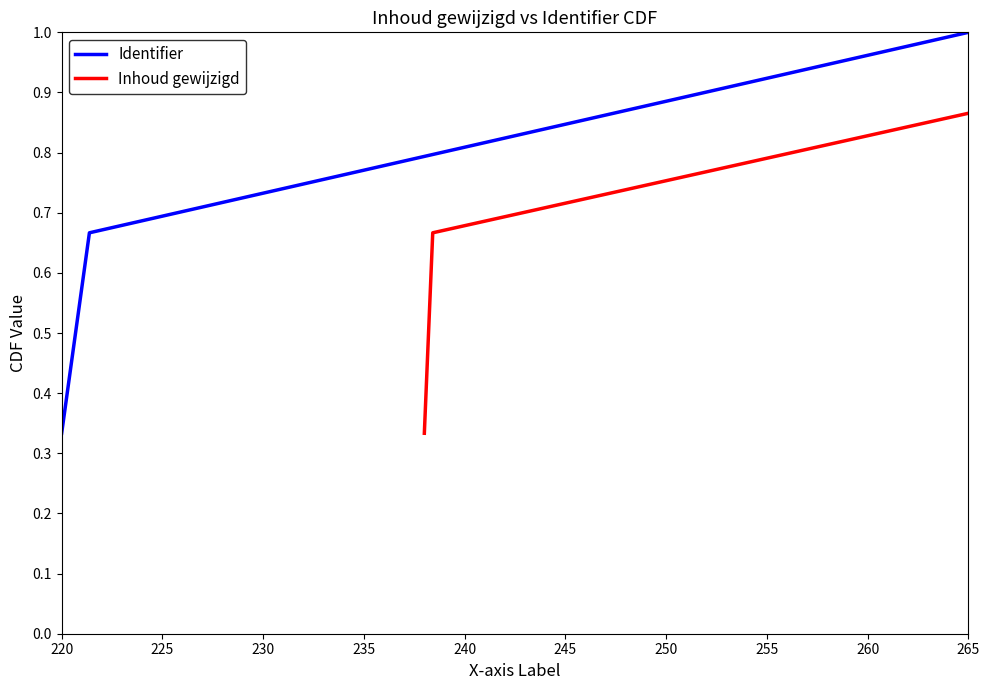

The value of Identifier at 265 is 0.6. True or false?

False